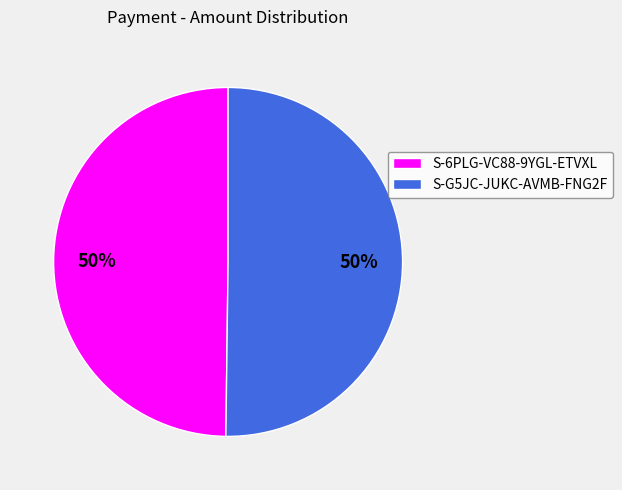

Combined, do S-6PLG-VC88-9YGL-ETVXL and S-G5JC-JUKC-AVMB-FNG2F account for over 50%?

Yes